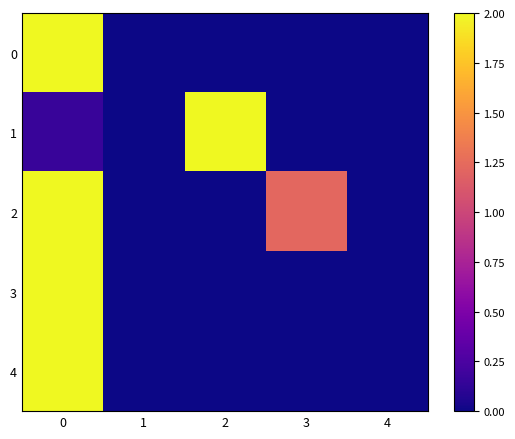

Reading right to left, extract all data points from this chart.

0: 4=0.0	3=0.0	2=0.0	1=0.0	0=2.0
1: 4=0.0	3=0.0	2=2.0	1=0.0	0=0.2
2: 4=0.0	3=1.2	2=0.0	1=0.0	0=2.0
3: 4=0.0	3=0.0	2=0.0	1=0.0	0=2.0
4: 4=0.0	3=0.0	2=0.0	1=0.0	0=2.0